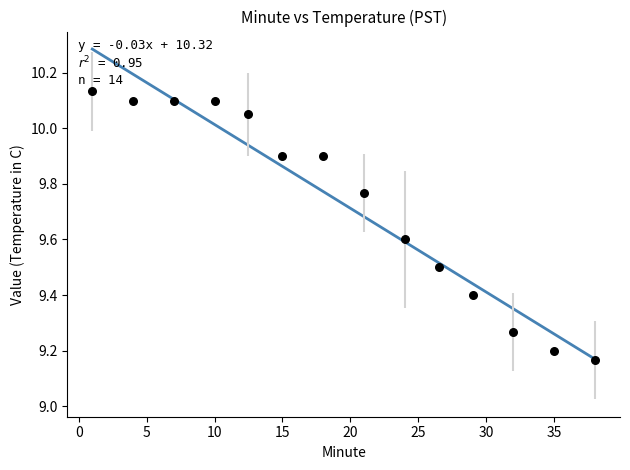

What is the range of Y values (max minus min)?

1.0